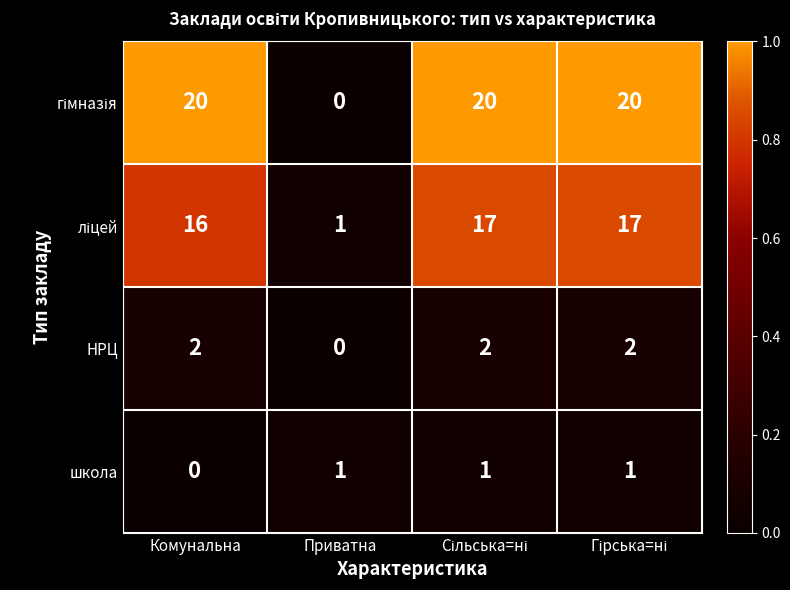

At how many categories does at least one series exceed 0?

4